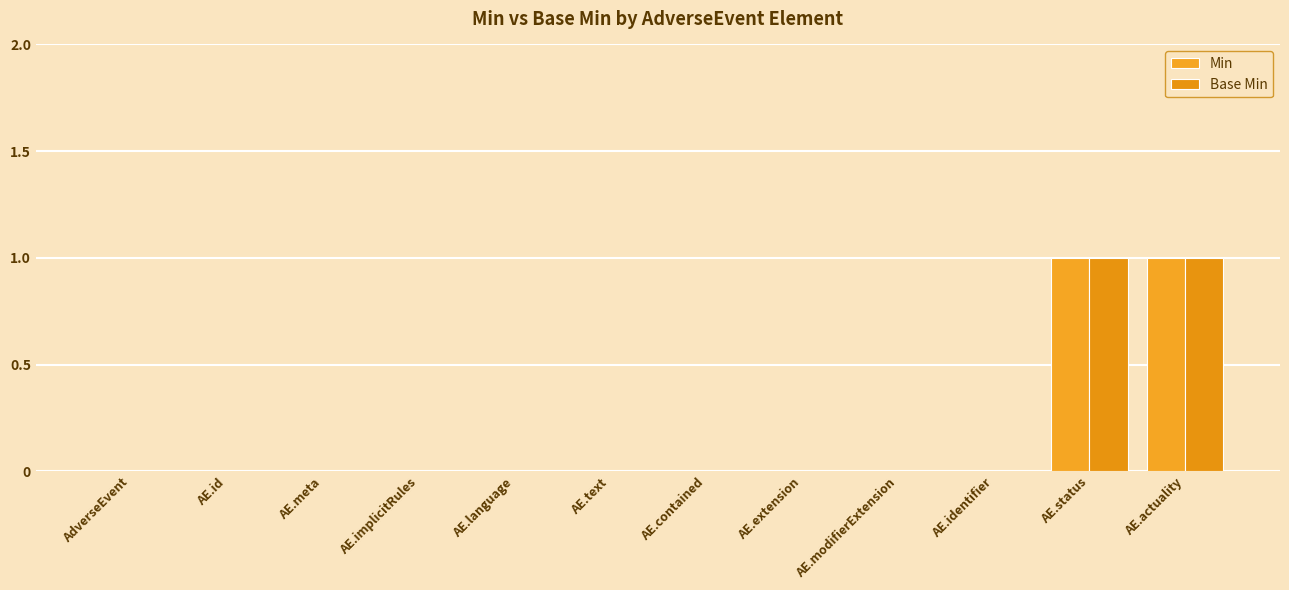

Count the number of categories in the chart.

12